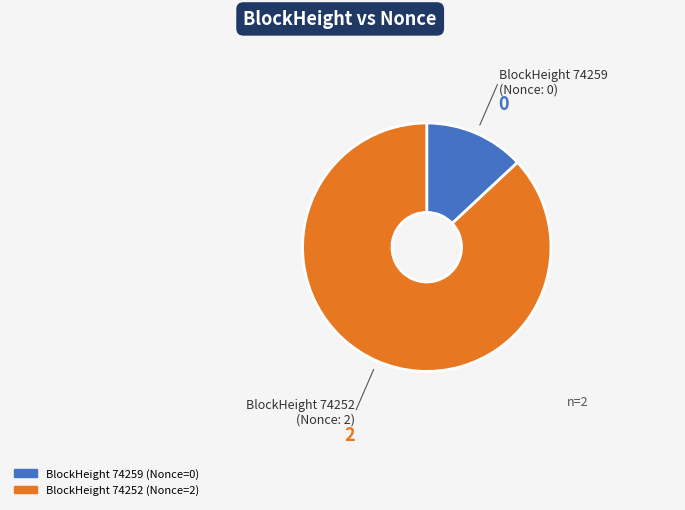

Rank the categories by value from lowest to highest.

BlockHeight 74259, BlockHeight 74252